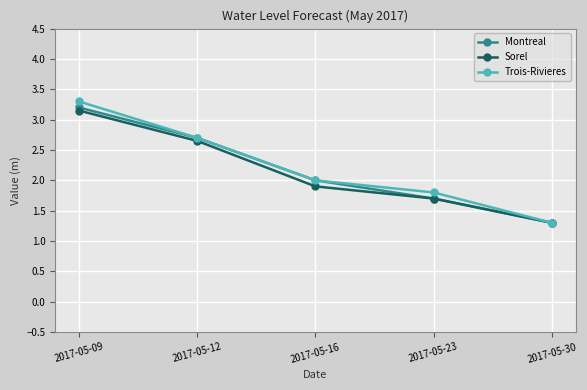

Which series has the largest range (max minus min)?

Trois-Rivieres